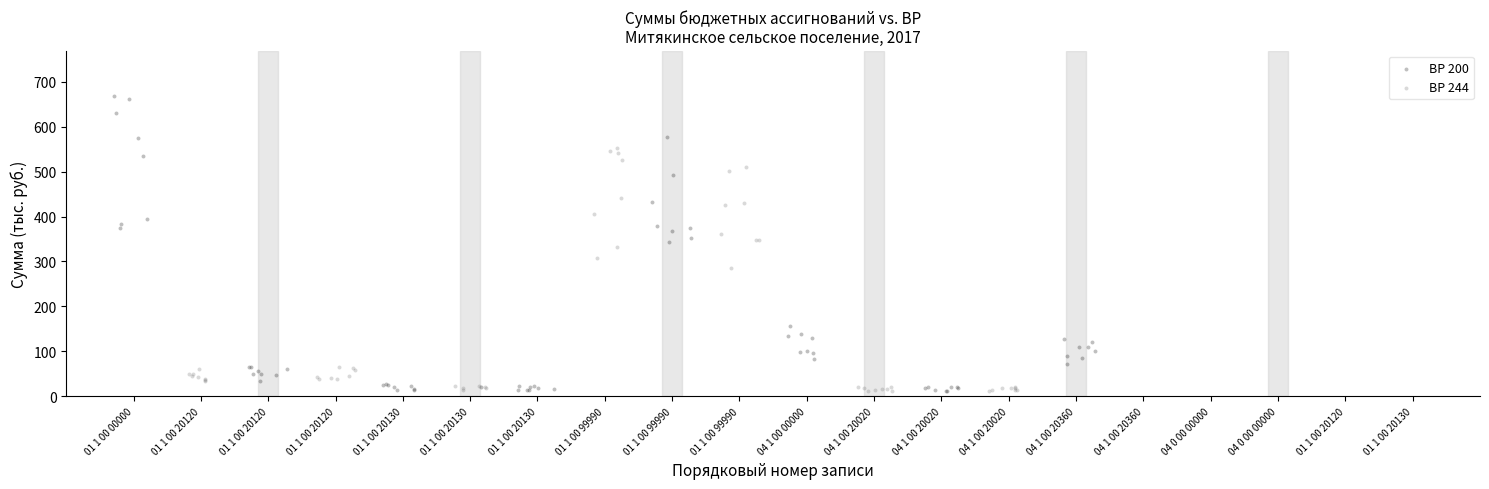

Which series contains the highest Y value?

ВР 200